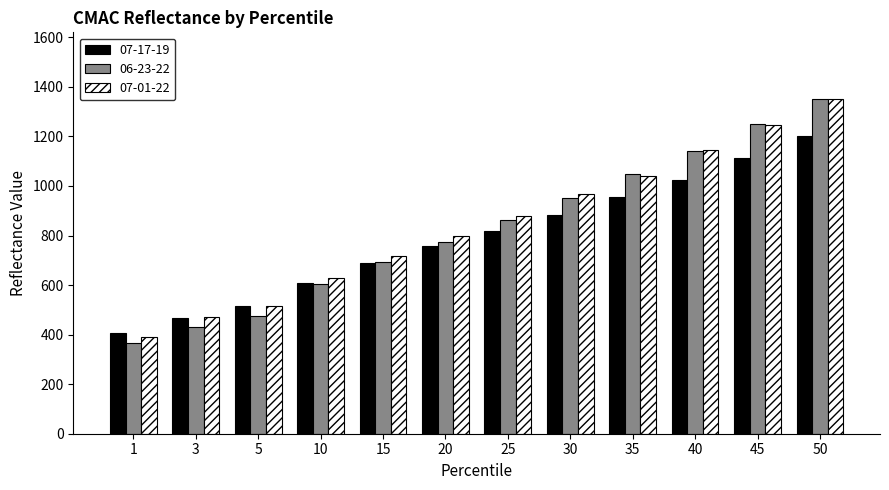

Which label corresponds to the smallest value in the chart?

1